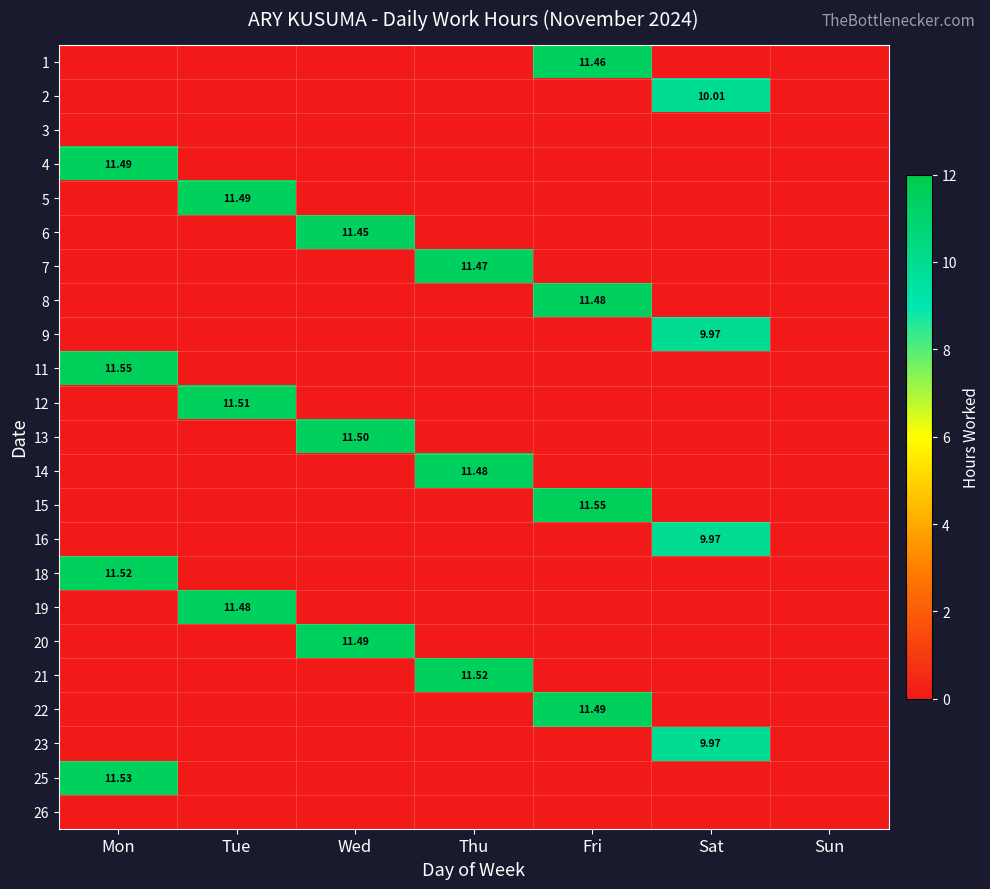

How many categories are shown in the chart?

7